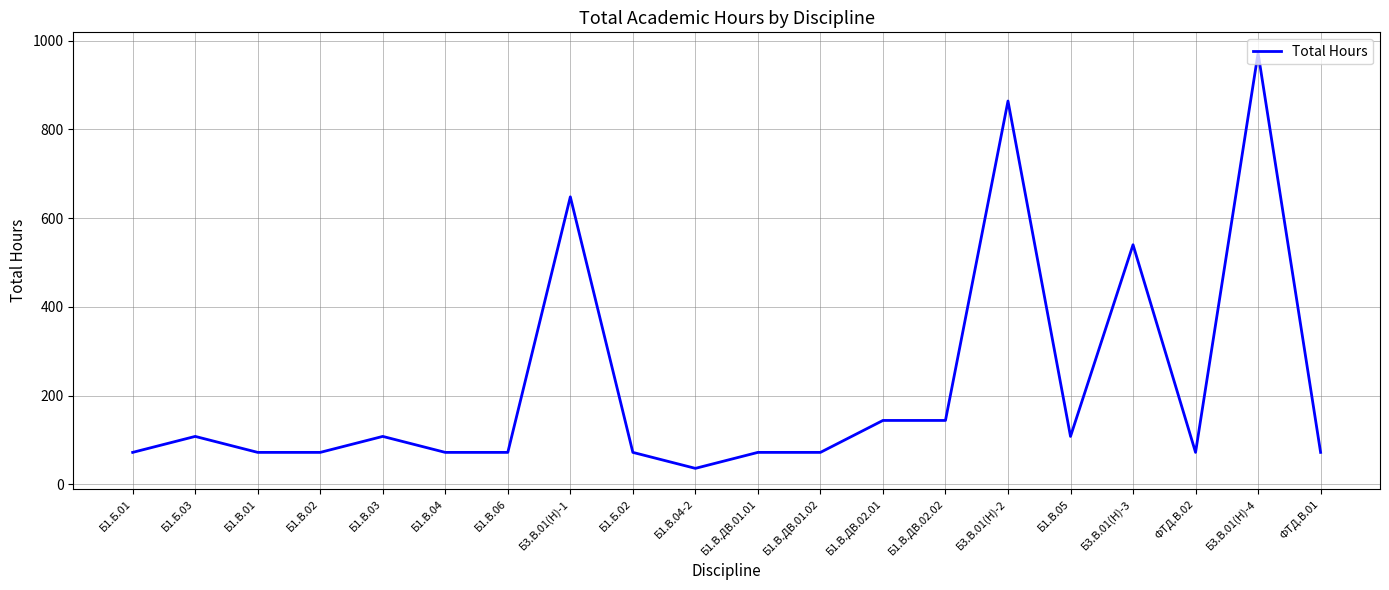

True or false: there are more than 0 points higher than both neighbors.

True